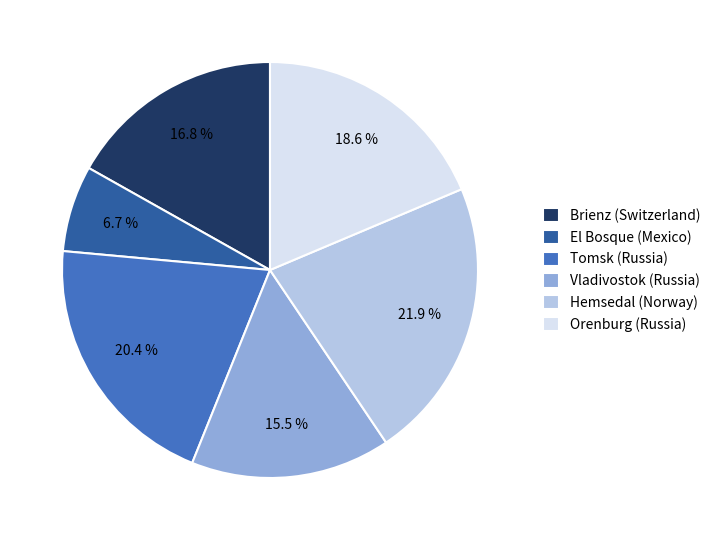

What is the largest slice in the pie chart?

Hemsedal (Norway)